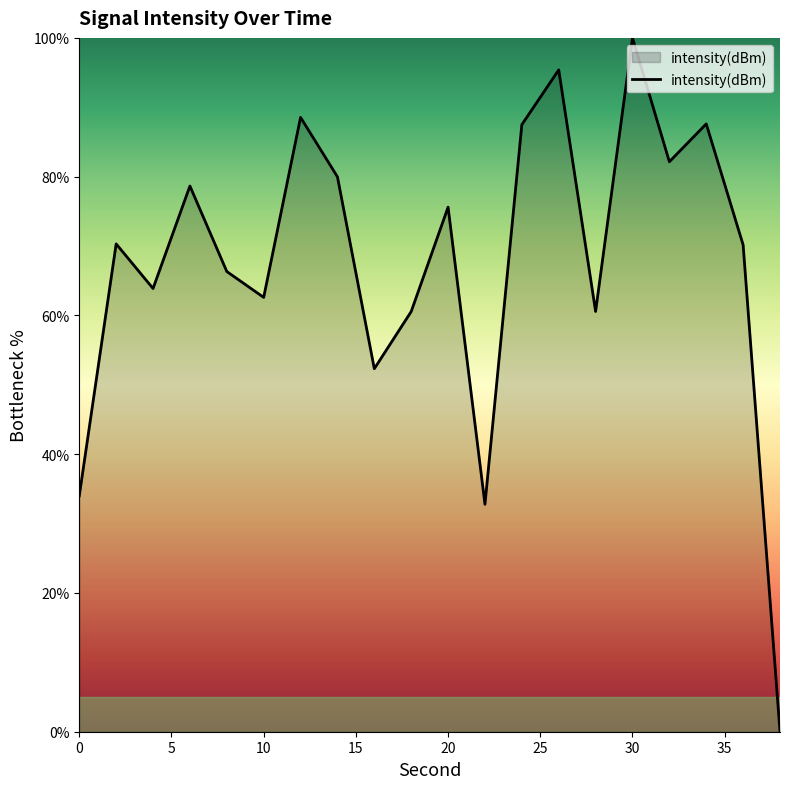

What is the maximum value shown in the chart?

100.0